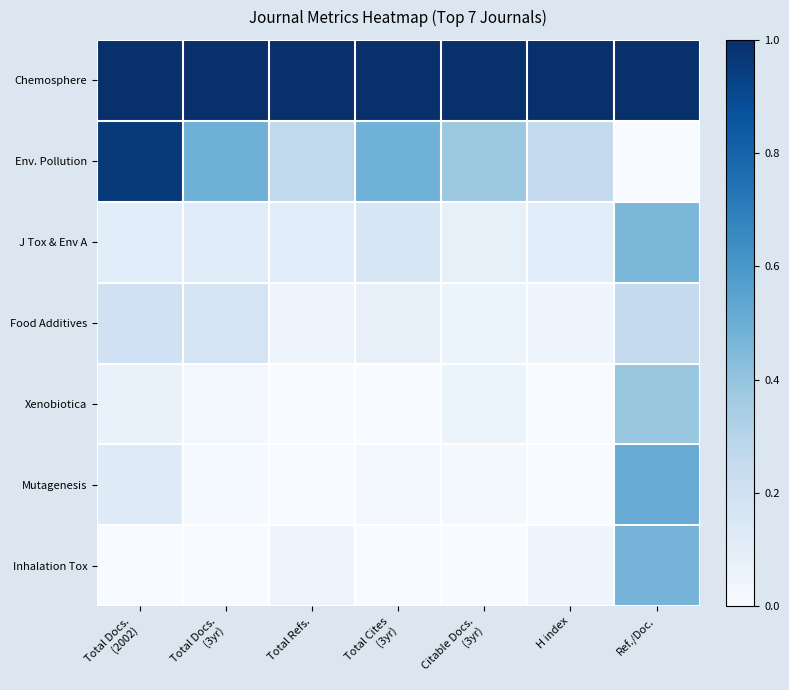

Rank the series by their maximum value, from highest to lowest.

Chemosphere, Env. Pollution, Mutagenesis, Inhalation Tox, J Tox & Env A, Xenobiotica, Food Additives